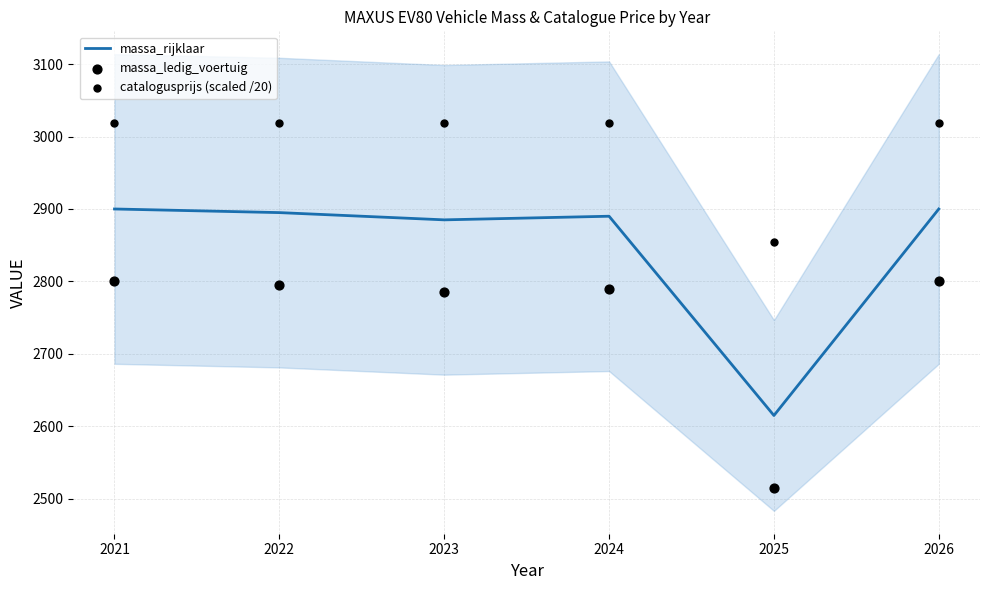

Is the value of massa_rijklaar at 2025 greater than the value of massa_ledig_voertuig at 2023?

No